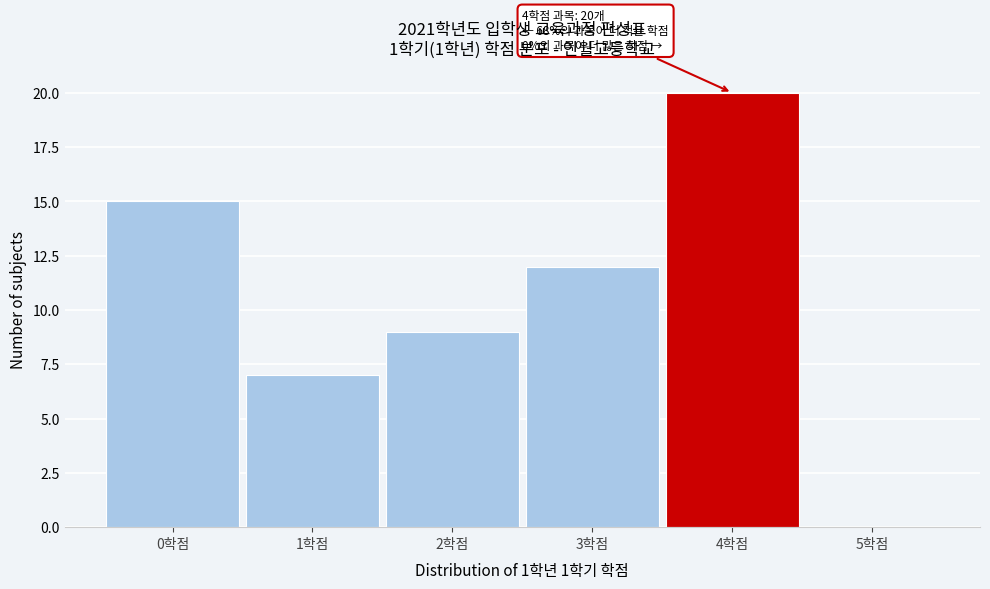

Which range on the x-axis has the tallest bar?

3.5 to 4.5